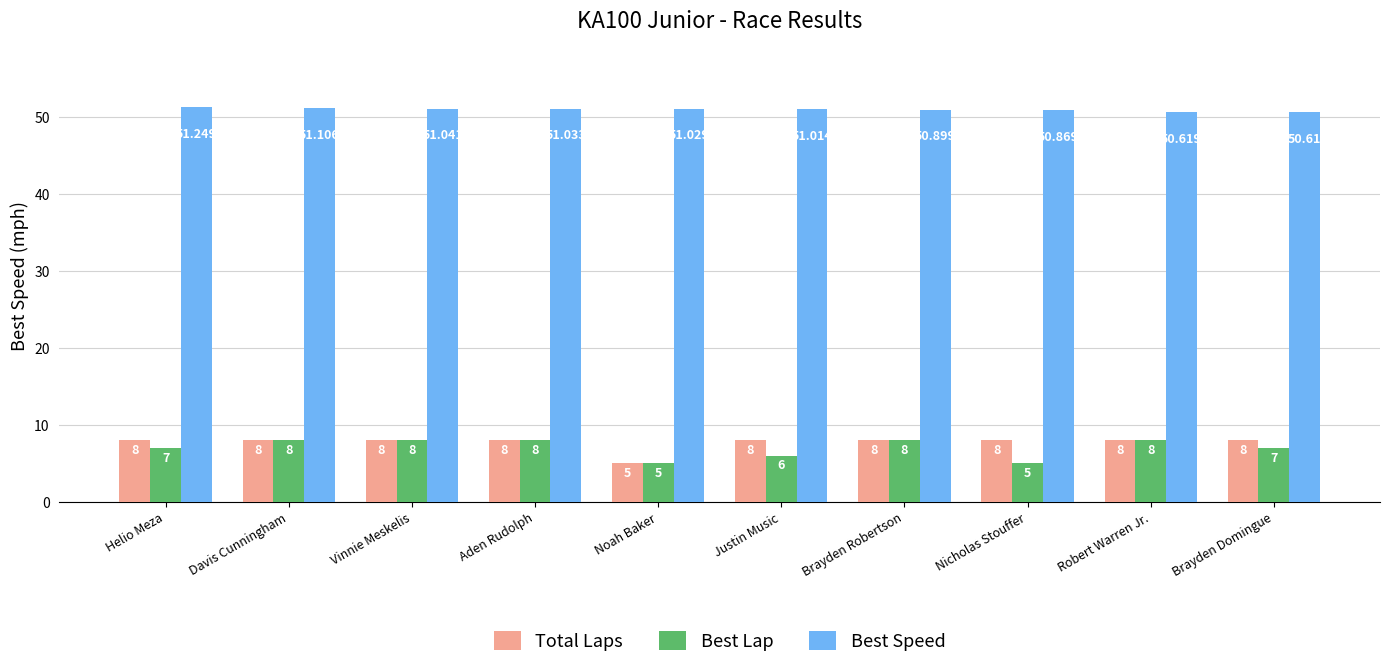

What is the label of the 2nd bar from the right?

Robert Warren Jr.